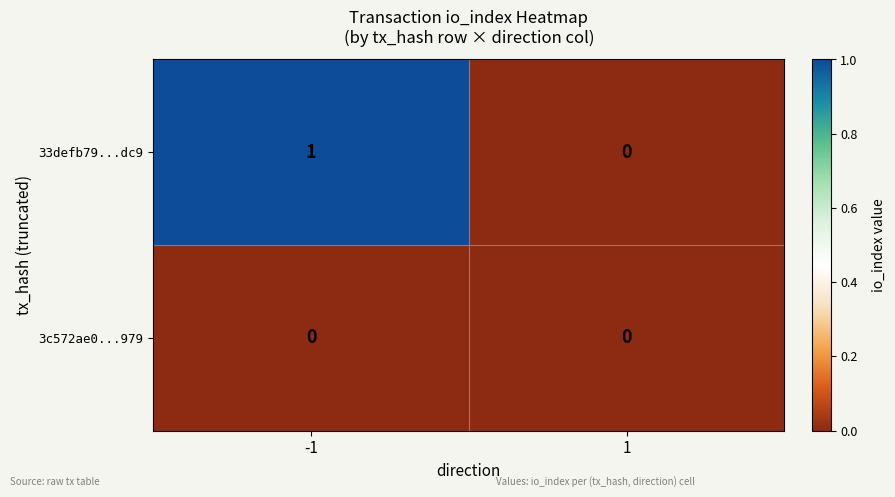

What is the difference between the highest and lowest values at -1?

1